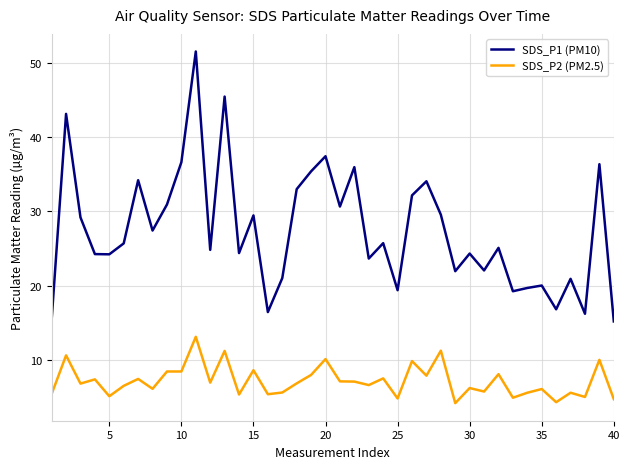

Which series has the largest total across all categories?

SDS_P1 (PM10)